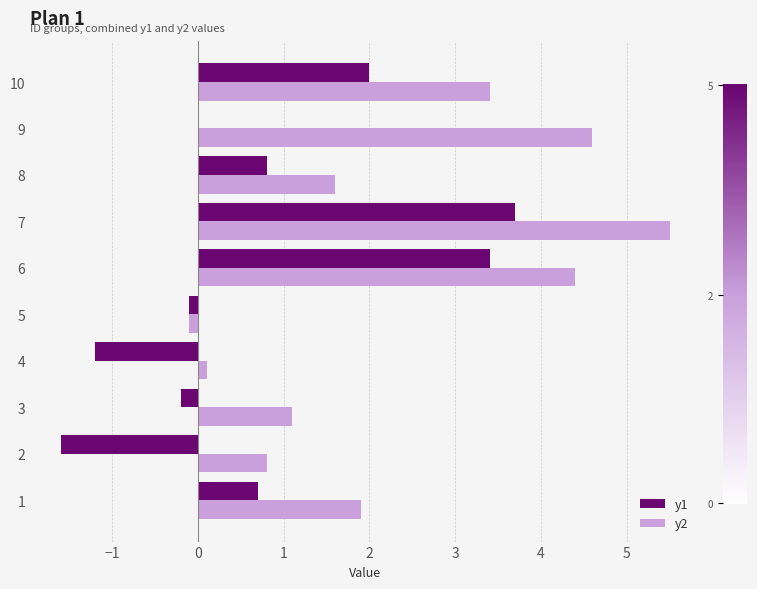

At which category is the sum across all series the highest?

7